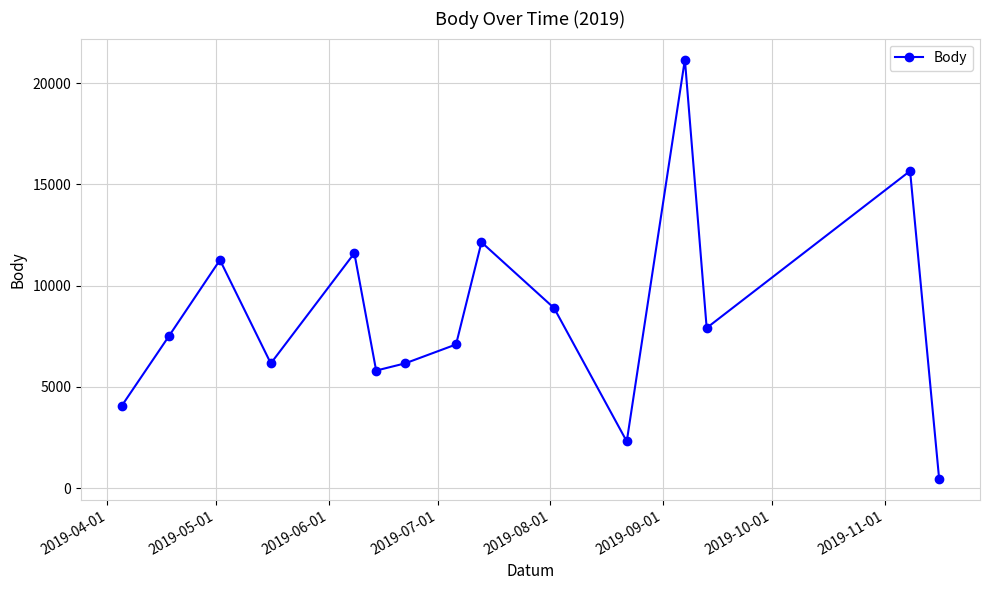

How many interior local peaks (higher than both neighbors) does the data have?

5